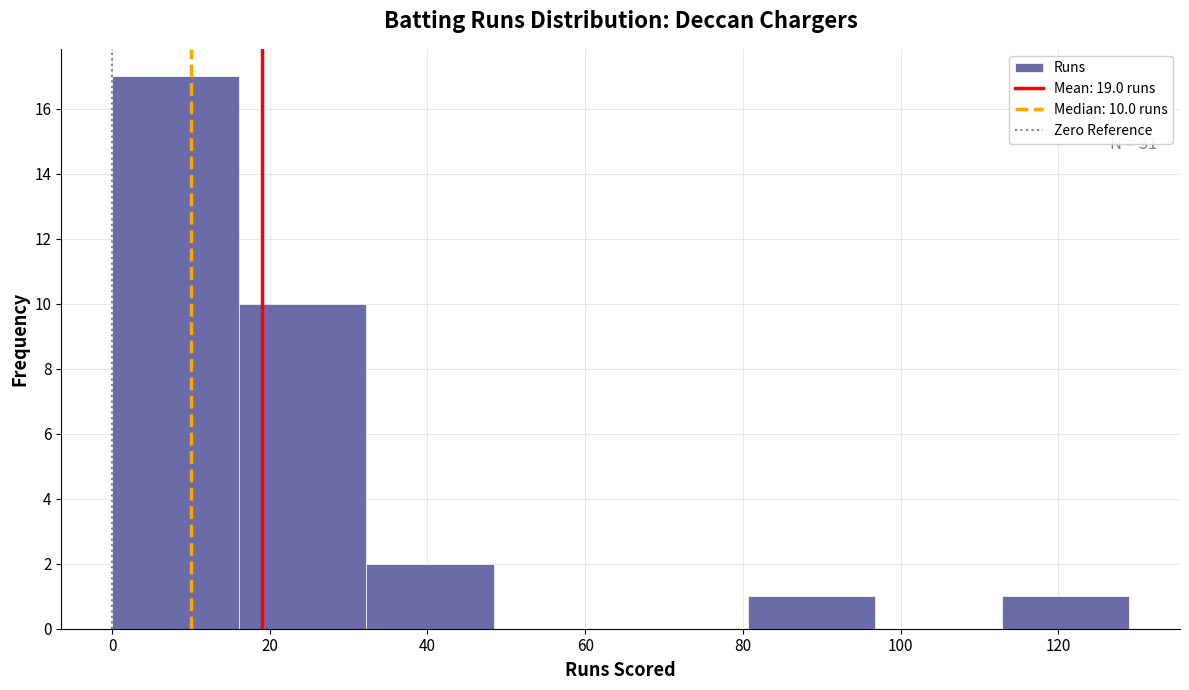

Over which range of the x-axis is the bar tallest?

0 to 16